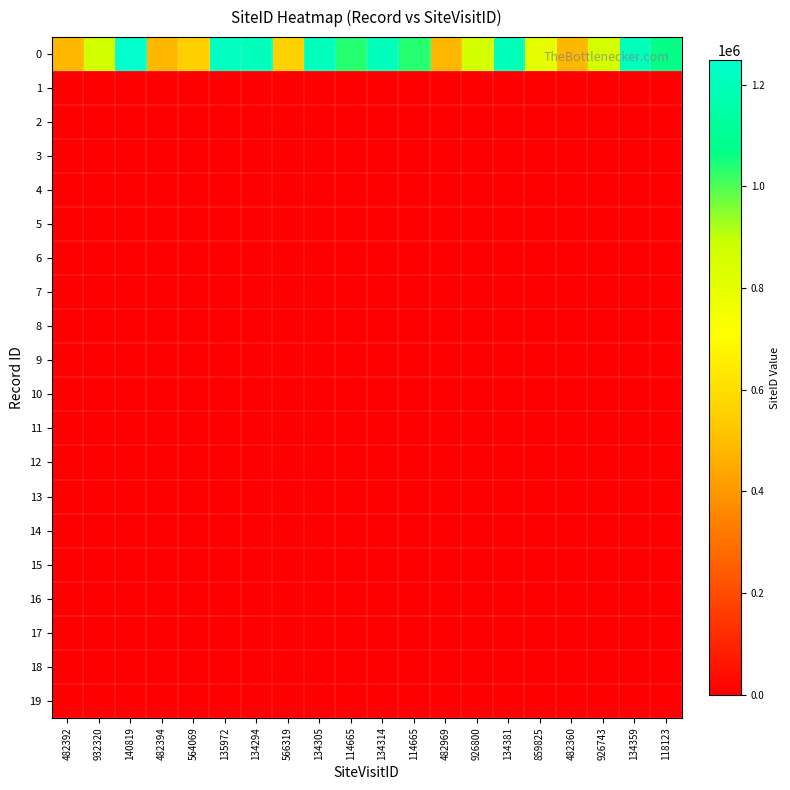

What is the total value across all series at 134314?

1200930